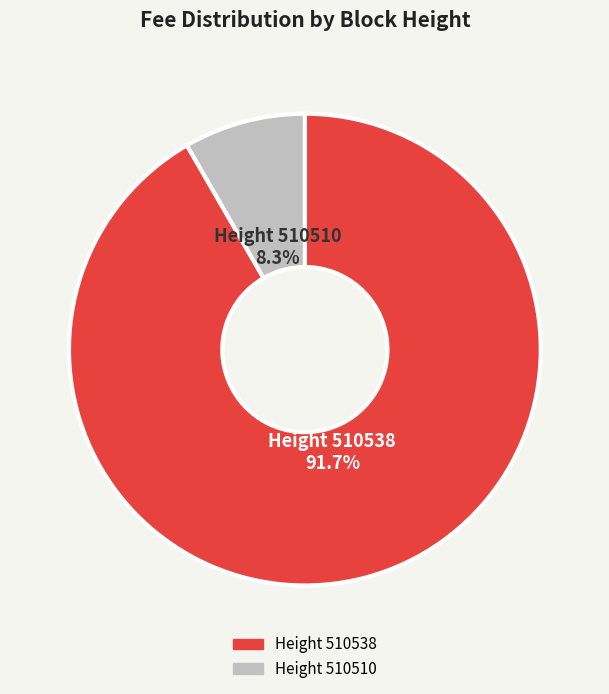

To the nearest percent, what is the difference between the largest and smallest slice percentages?

83%